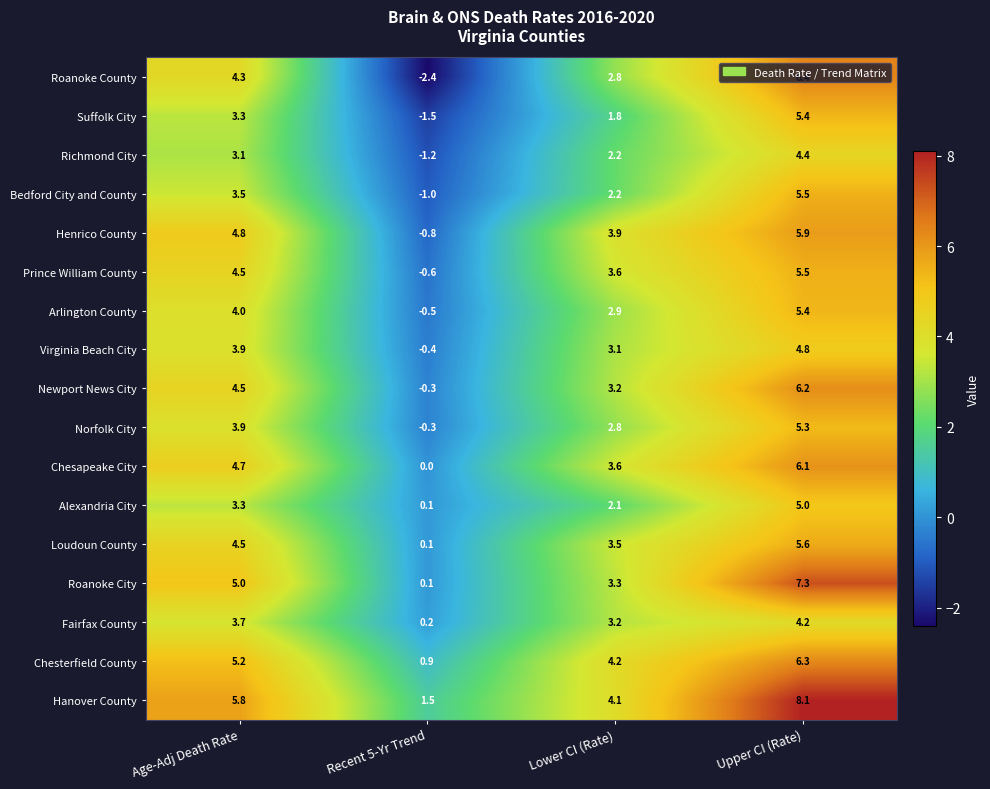

What is the difference between the Newport News City values at Upper CI (Rate) and Age-Adj Death Rate?

1.7